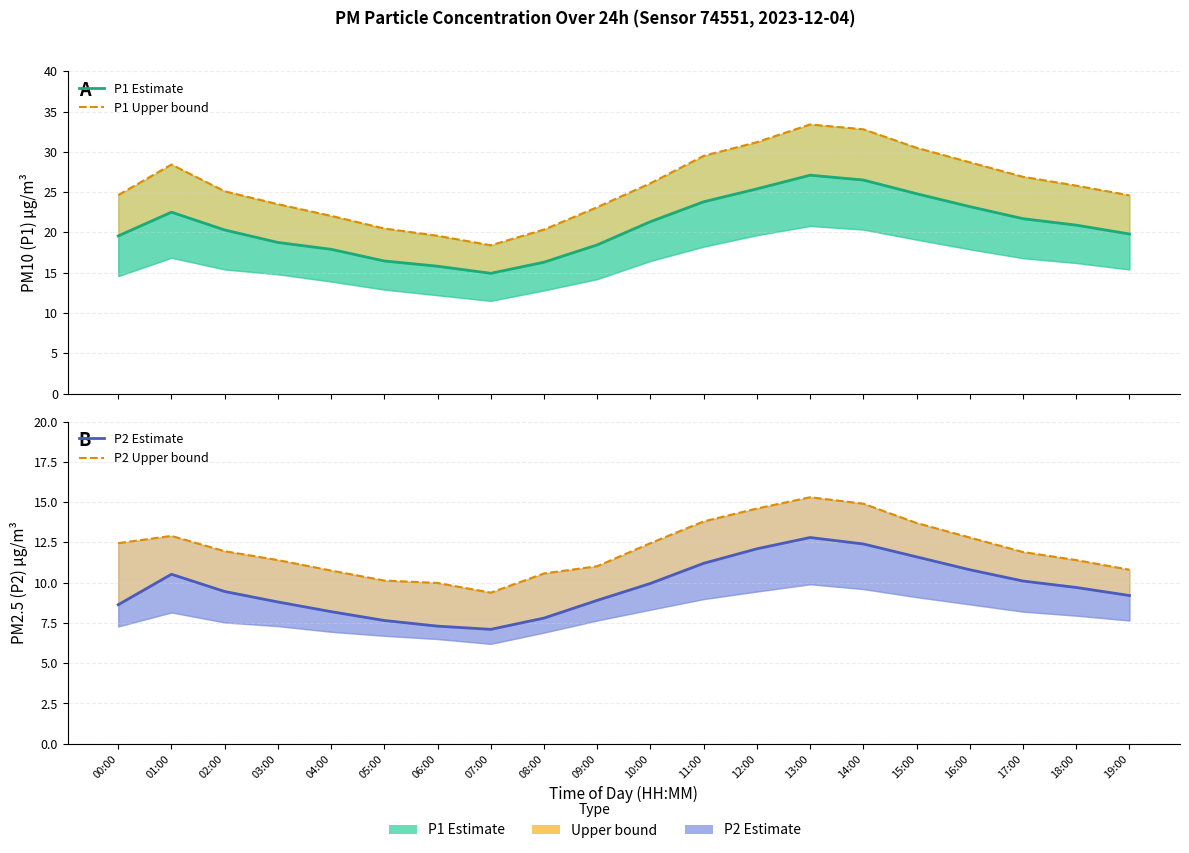

What is the greatest value displayed?

33.4